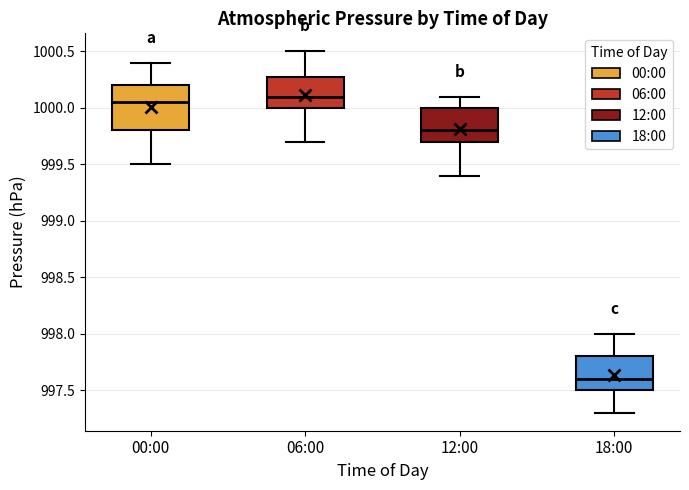

Which box has the lowest median line?

18:00